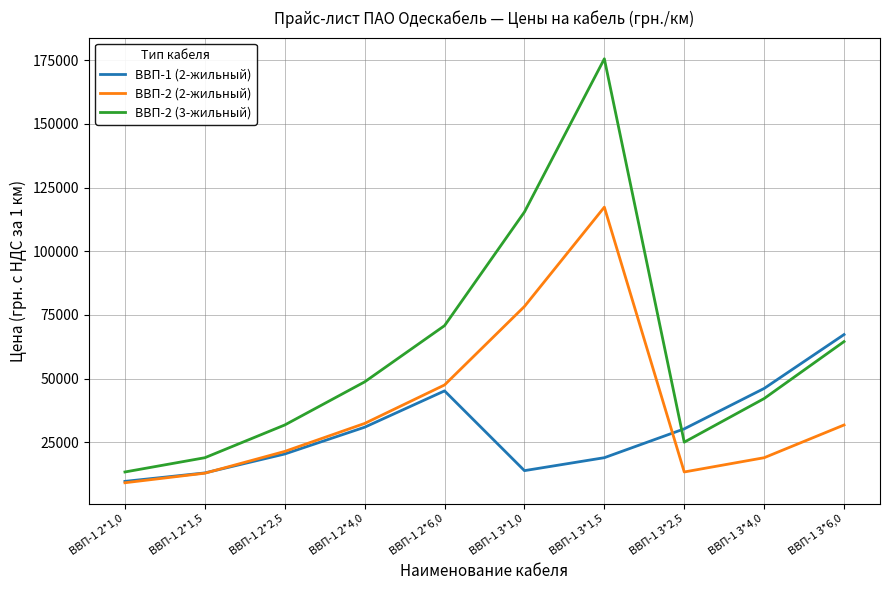

What is the difference between the highest and lowest values at ВВП-1 3*2,5?

16922.9